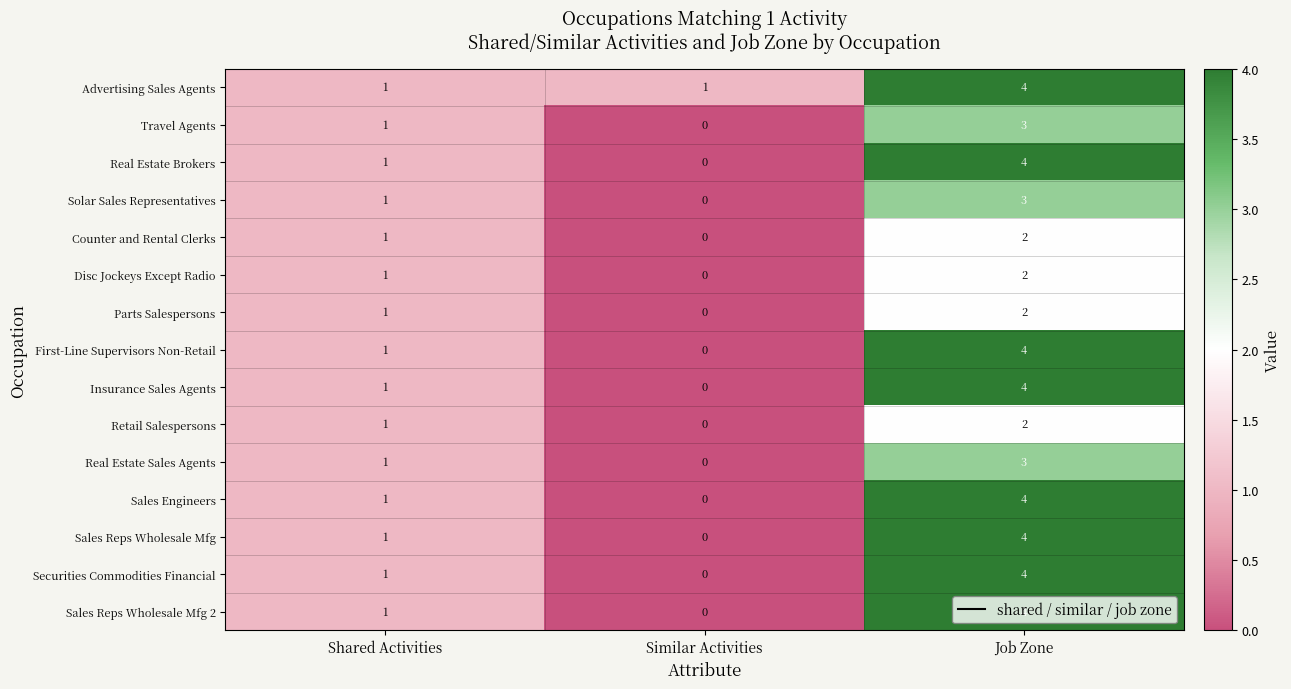

What is the difference between the highest and lowest values at Similar Activities?

1